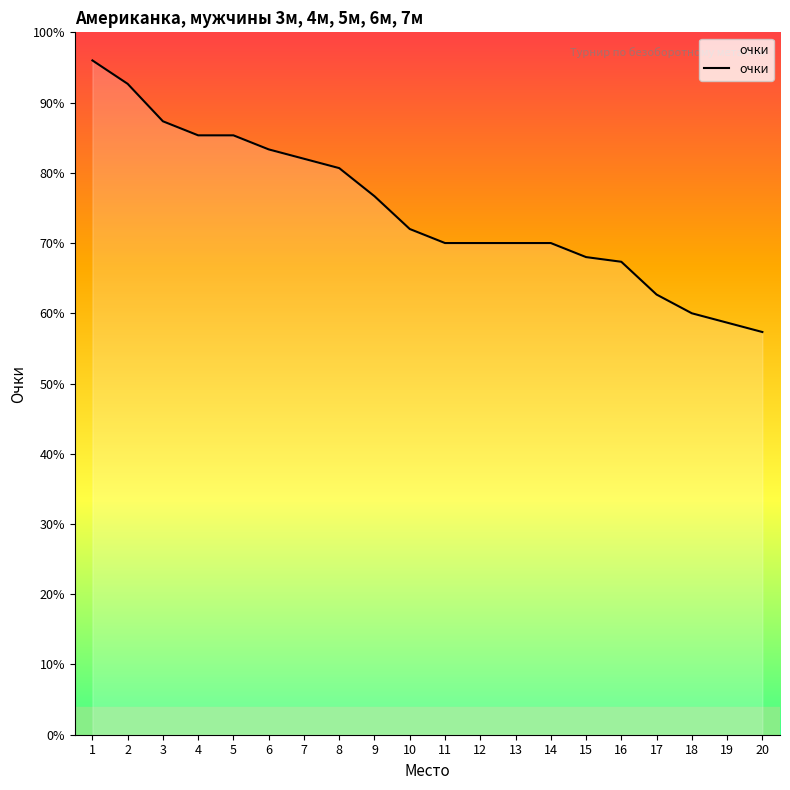

What is the sum of all values?

11215